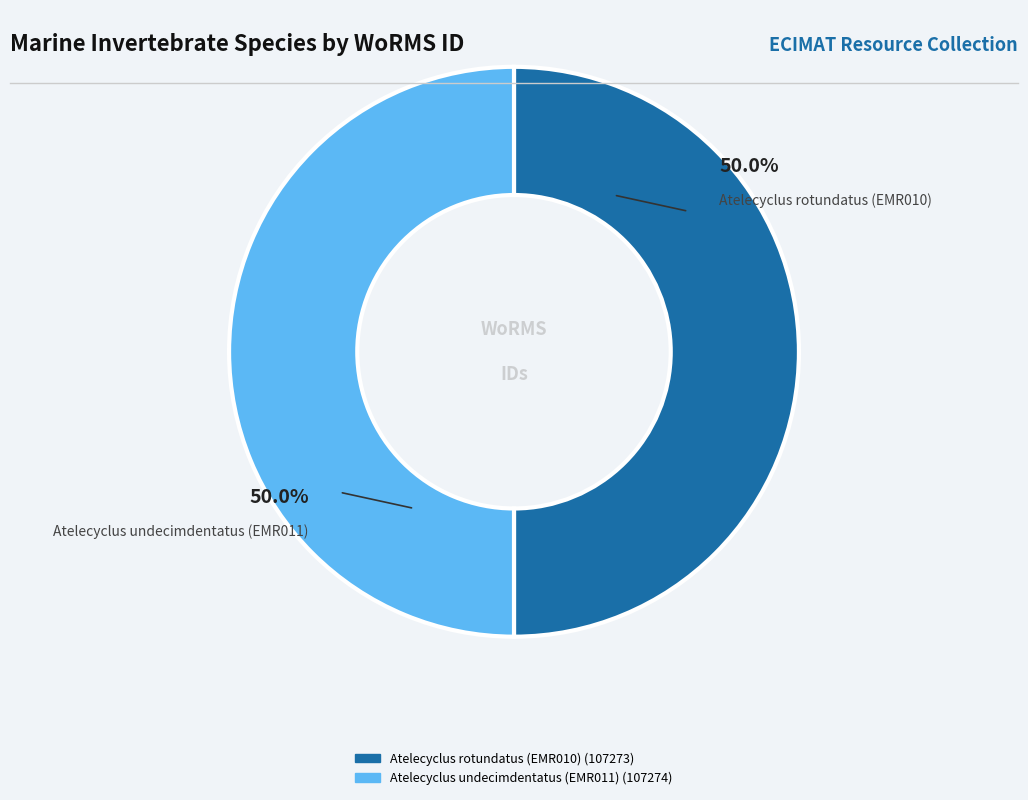

Approximately how many times larger is the value at Atelecyclus rotundatus (EMR010) compared to Atelecyclus undecimdentatus (EMR011)?

1.0